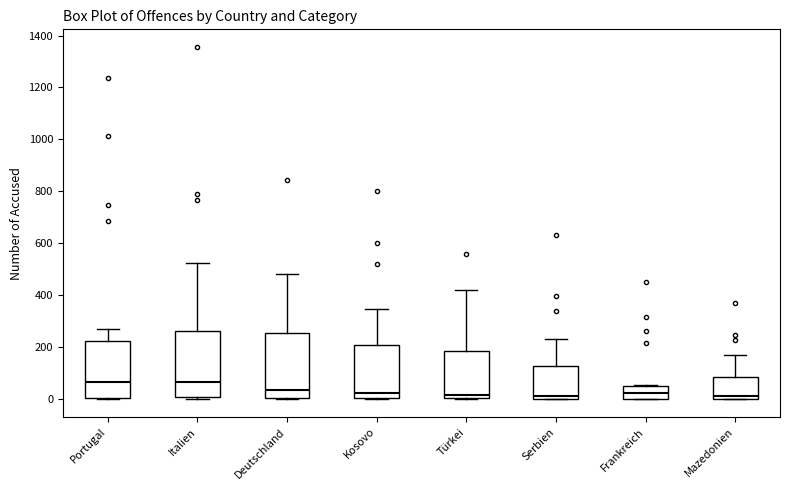

Reading left to right, transcribe this box plot: for each box, give where its median line is, the range the box spans, and where its two whiskers end, as read against the y-axis. The values are not printed on the chart, so give them approximately, as read against the axis.

Portugal: median 60, box 0 to 220, whiskers 0 (just below the box's lower edge) to 280
Italien: median 60, box 20 to 260, whiskers 0 to 520
Deutschland: median 40, box 0 to 260, whiskers 0 to 480
Kosovo: median 20, box 0 to 220, whiskers 0 to 340
Türkei: median 20, box 0 to 180, whiskers 0 to 420
Serbien: median 20, box 0 to 120, whiskers 0 to 240
Frankreich: median 20, box 0 to 60, whiskers 0 to 60
Mazedonien: median 20, box 0 to 80, whiskers 0 to 180